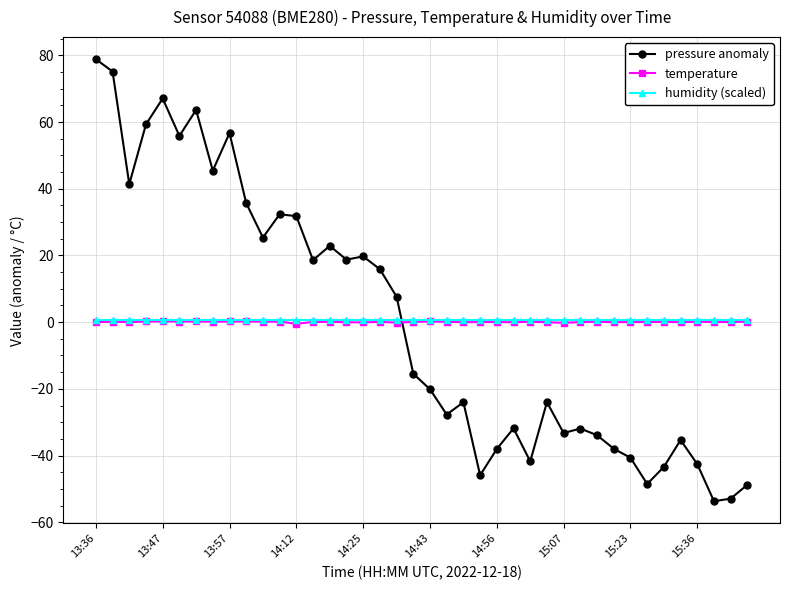

True or false: temperature and pressure anomaly intersect in this chart.

True